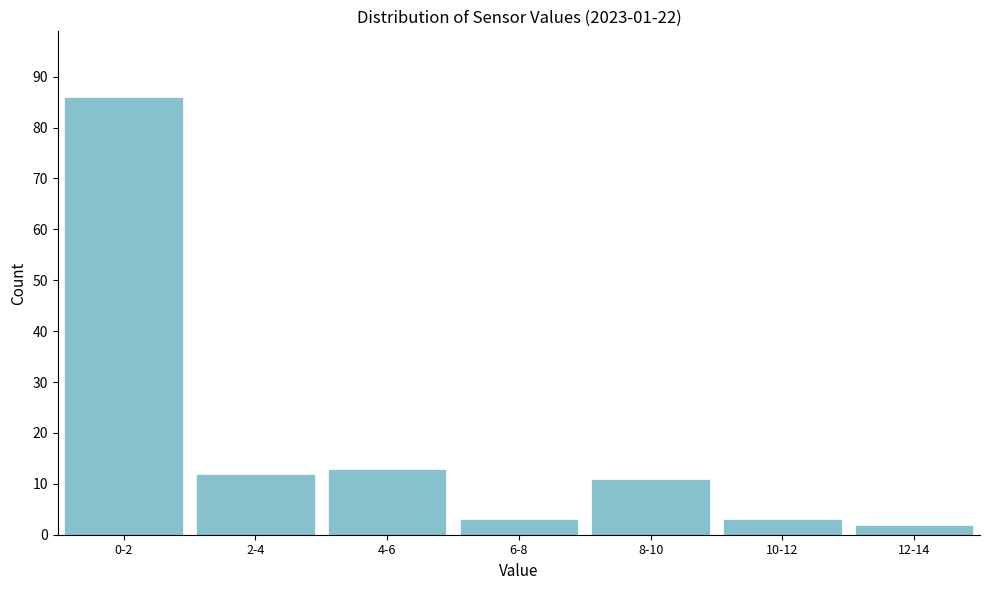

Reading right to left, extract all data points from this chart.

2	3	11	3	13	12	86